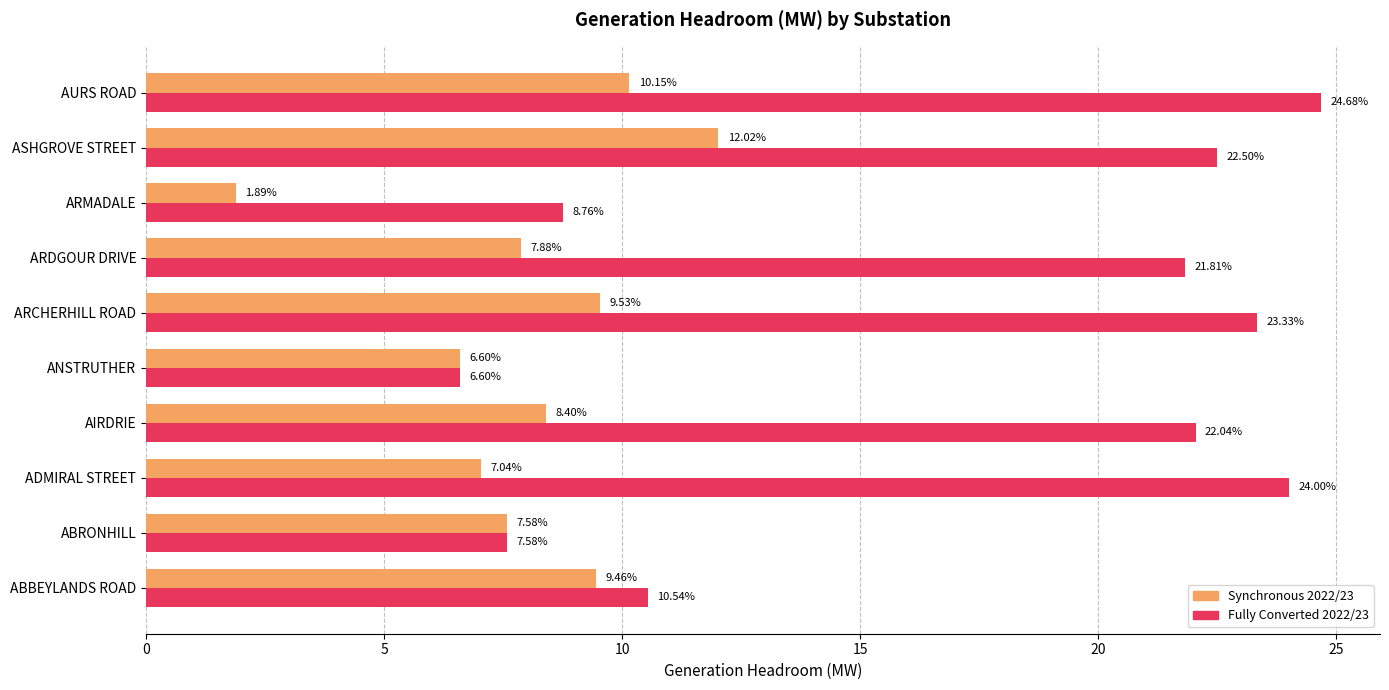

Which label corresponds to the smallest value in the chart?

ARMADALE